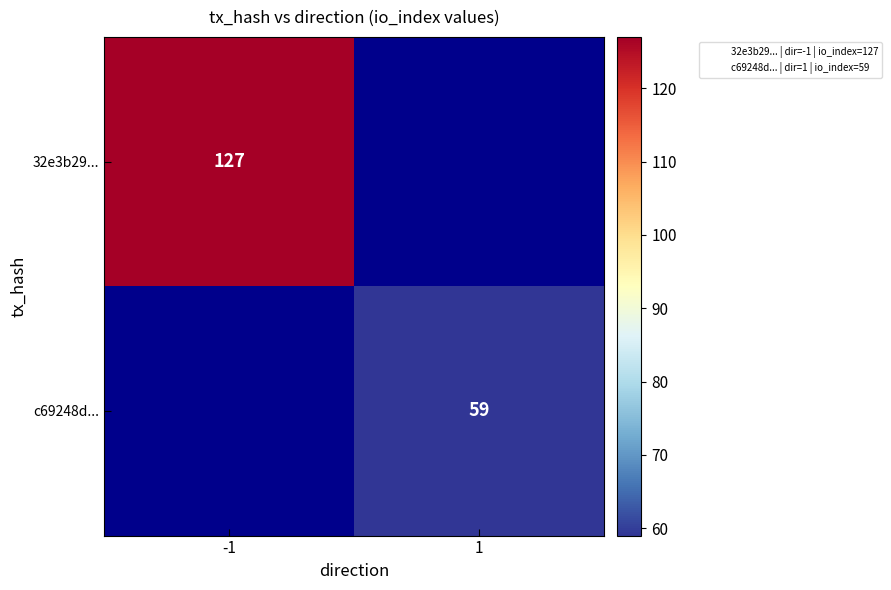

At -1, list the series in order from largest to smallest.

32e3b29..., c69248d...